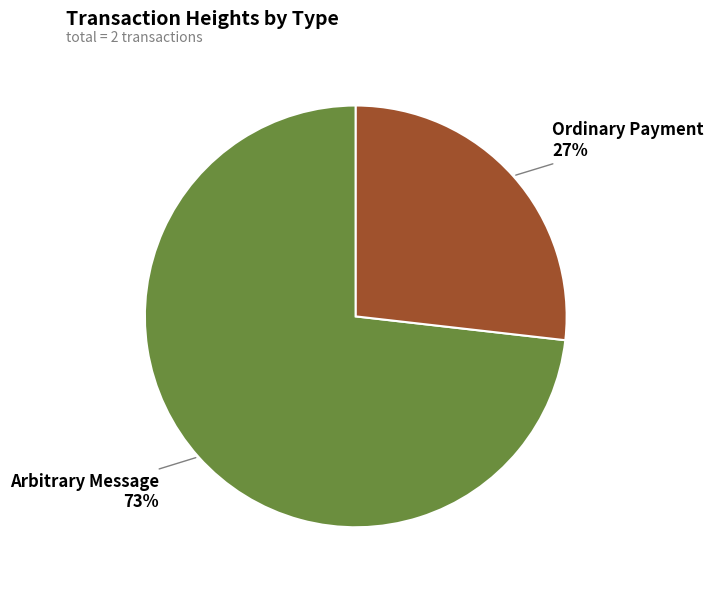

How many slices are in this pie chart?

2